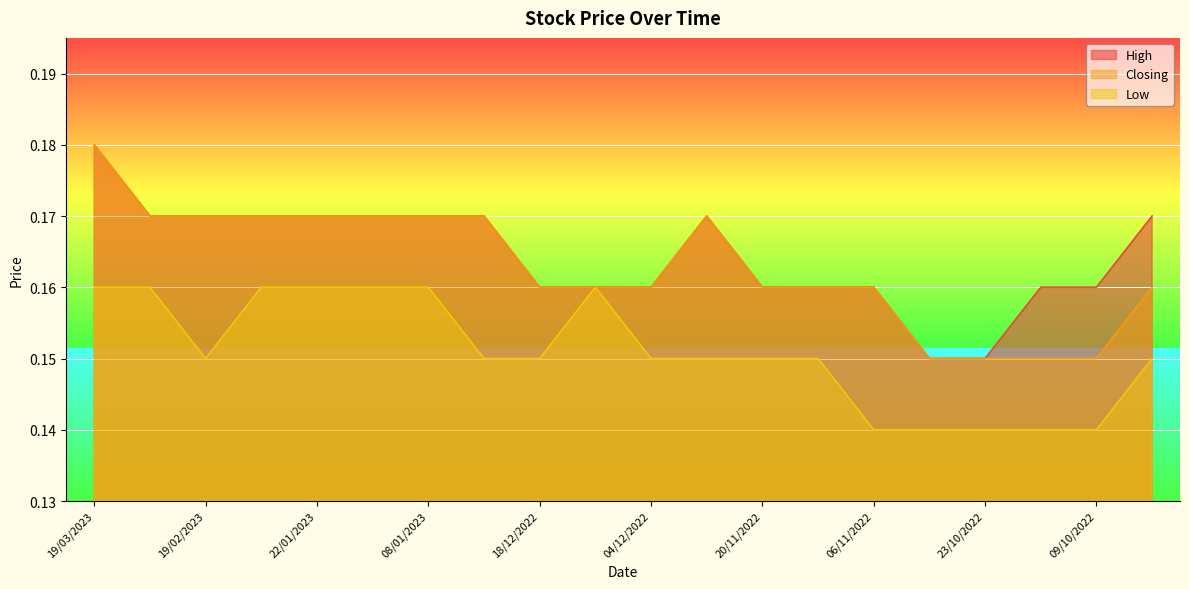

True or false: Closing and High cross at least once.

False